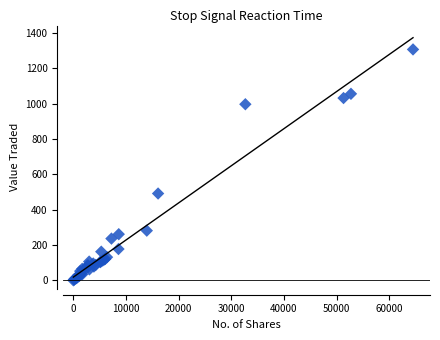

What Y value in the scatter plot is closest to 653?

491